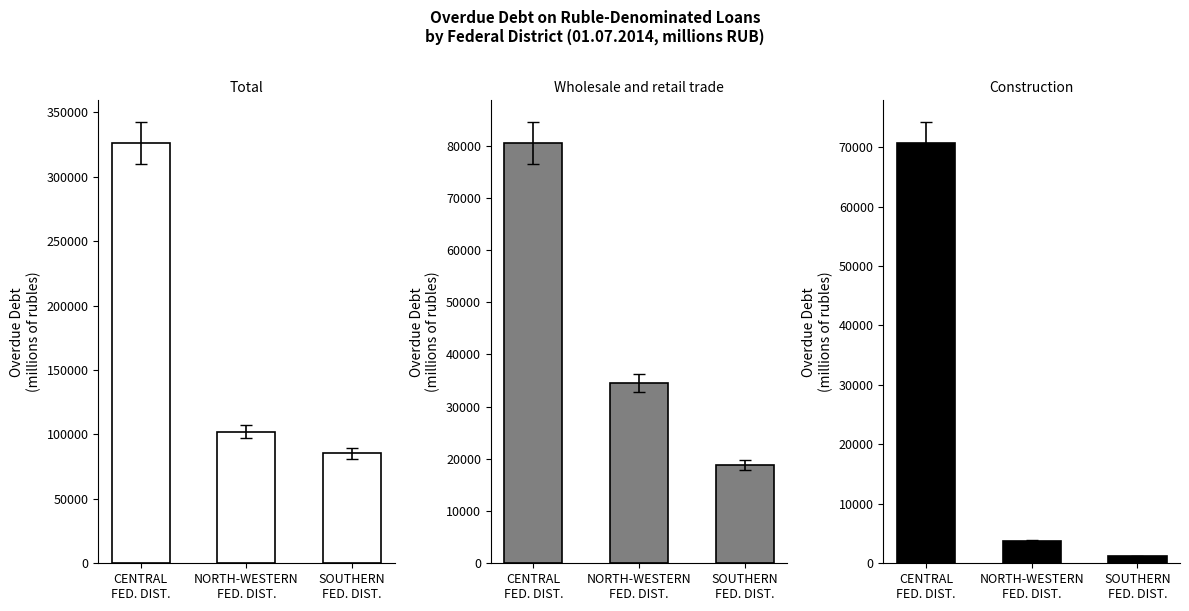

What is the spread (max minus min) of values at CENTRAL
FED. DIST.?

255128